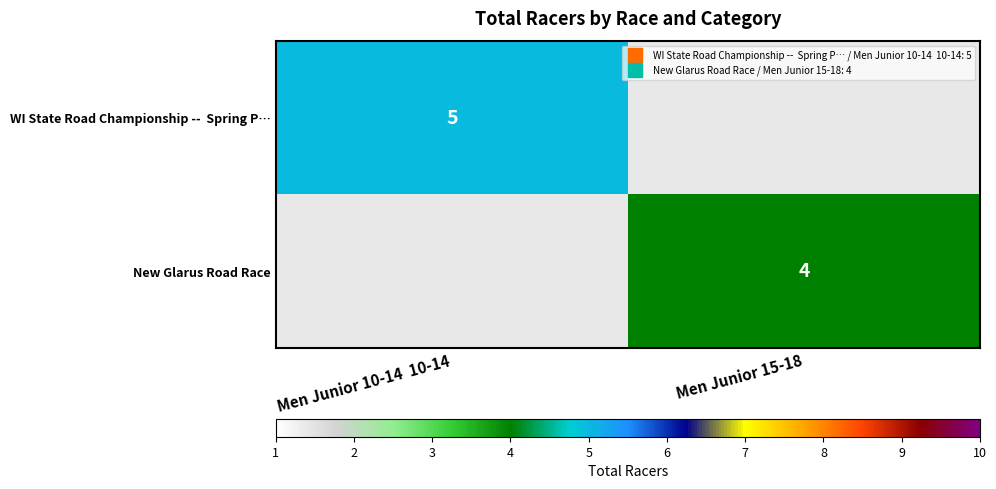

Which has a higher value, Men Junior 15-18 or Men Junior 10-14  10-14?

Men Junior 10-14  10-14